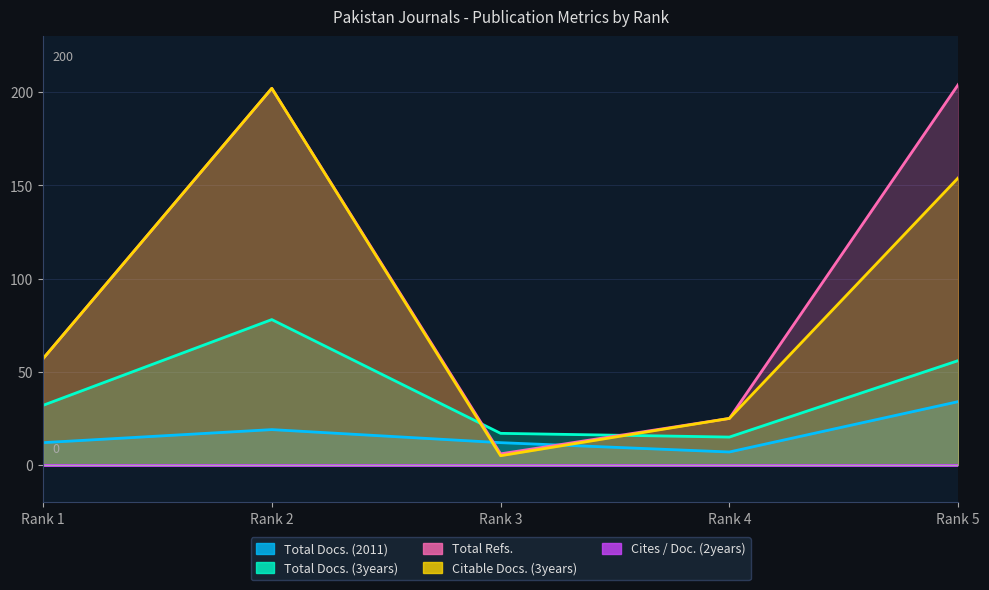

What is the minimum value for Total Docs. (3years)?

15